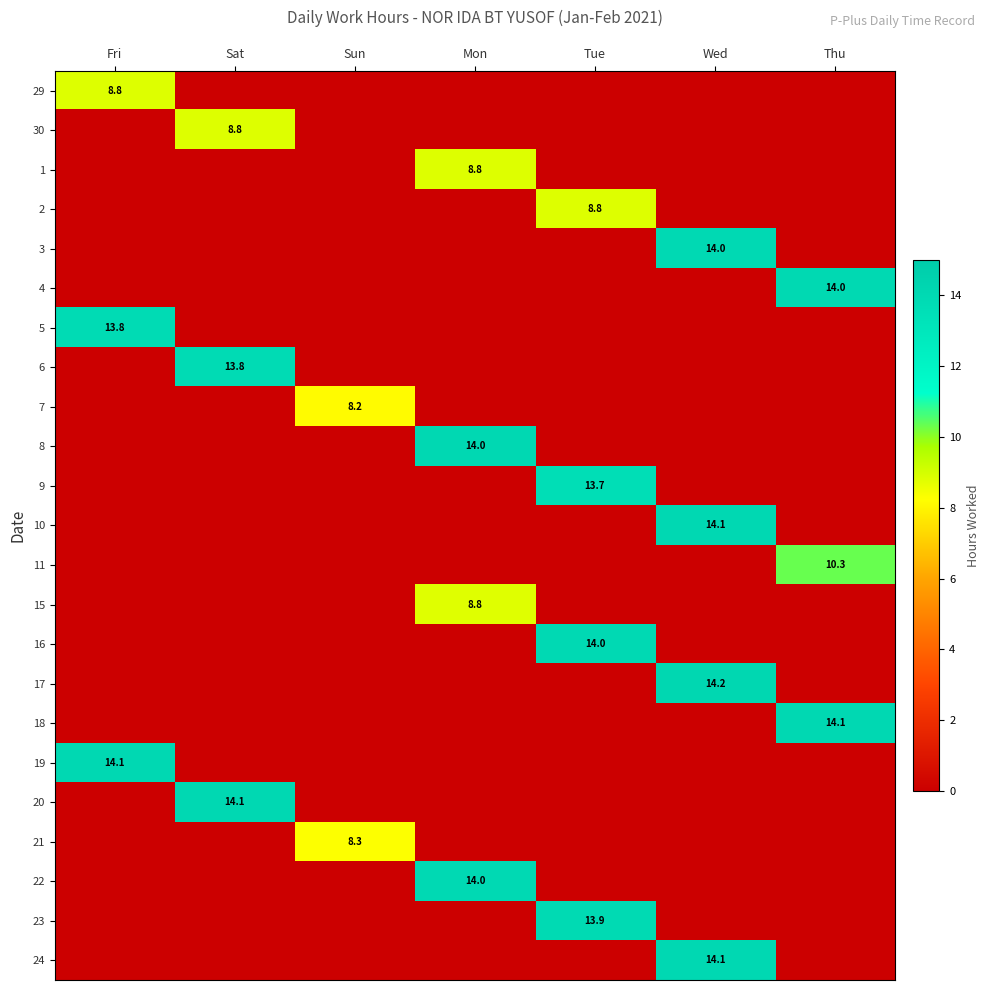

At which label does 29 reach its peak?

Fri